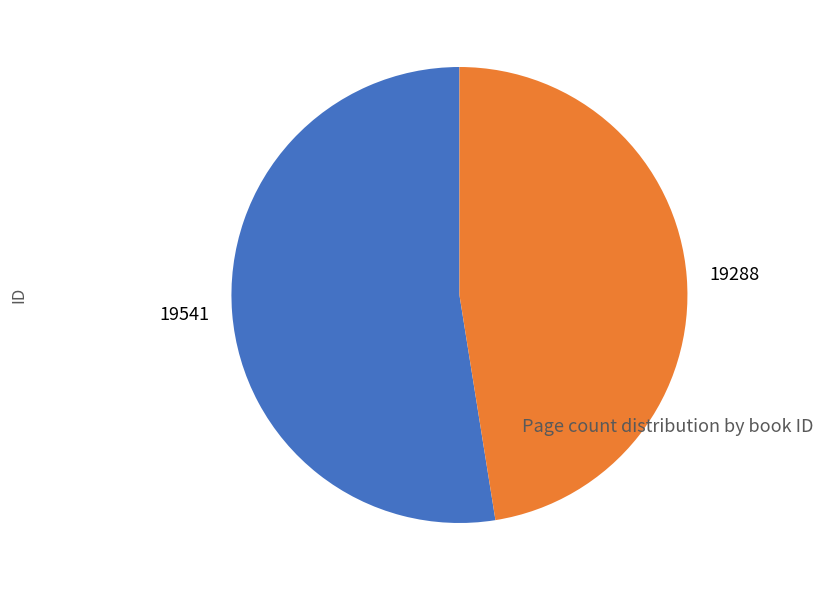

Combined, do 19541 and 19288 account for over 50%?

Yes